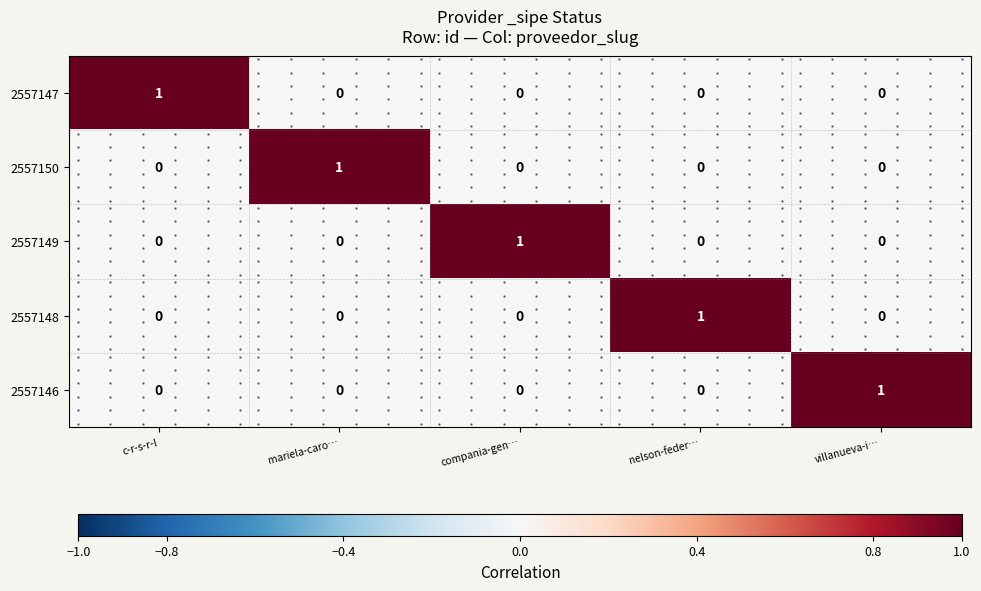

Is the value of 2557148 at villanueva-i… greater than the value of 2557146 at nelson-feder…?

No